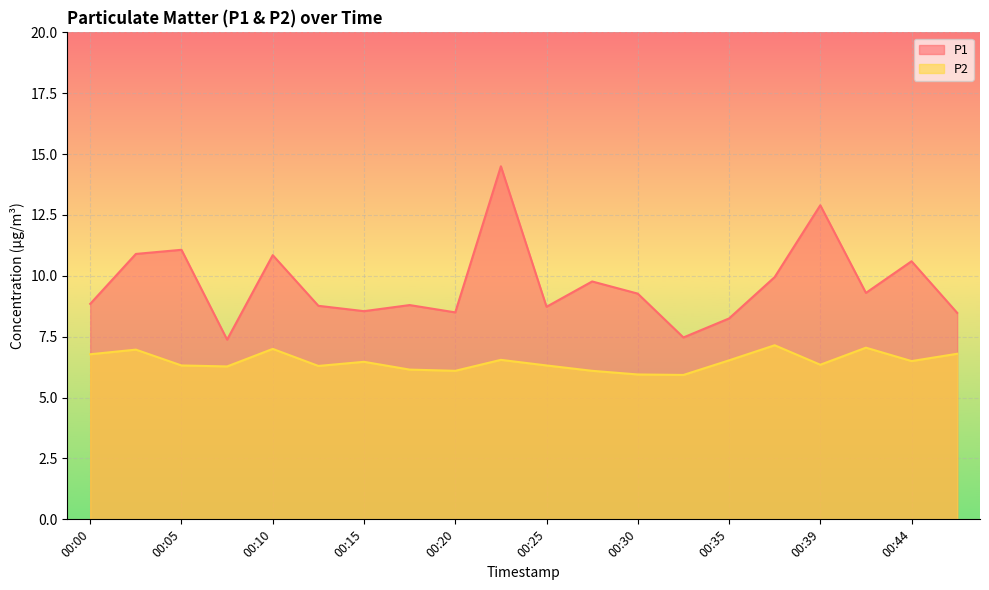

Which series has the widest spread of values?

P1